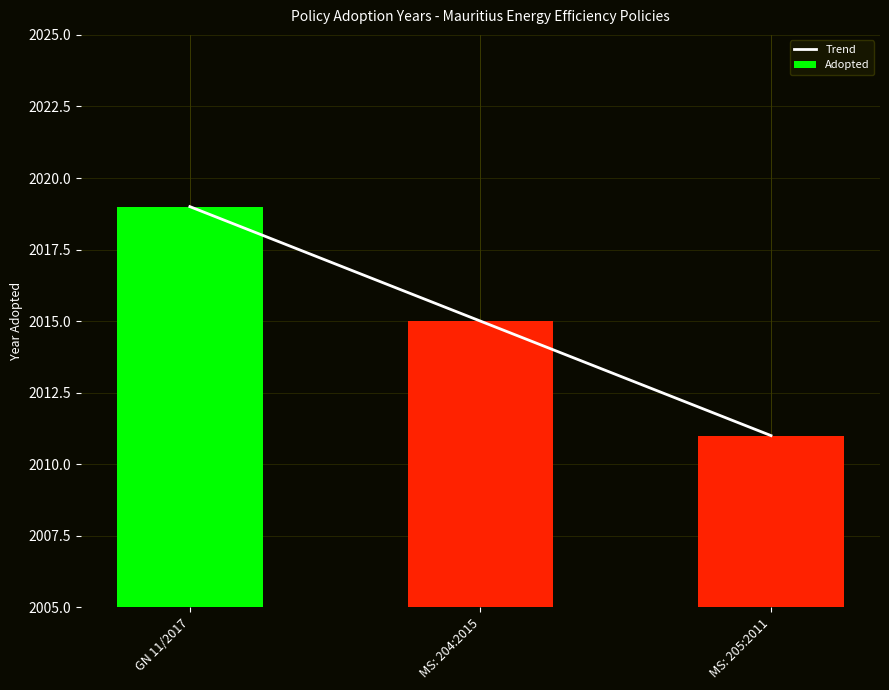

Does the chart contain stacked bars?

No